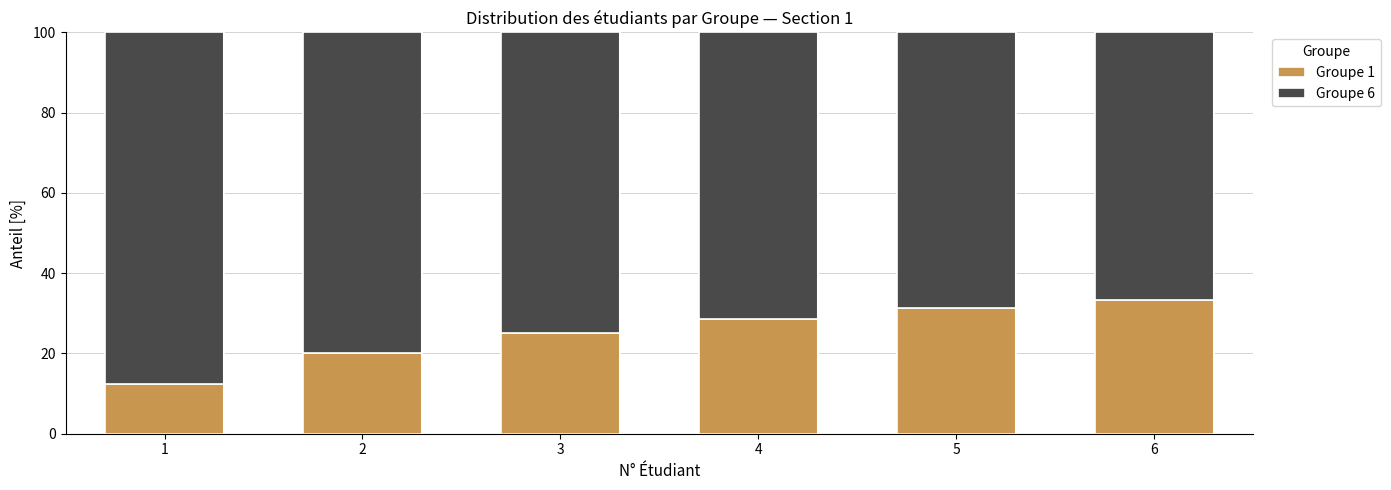

What are all the series names shown in the legend?

Groupe 1, Groupe 6